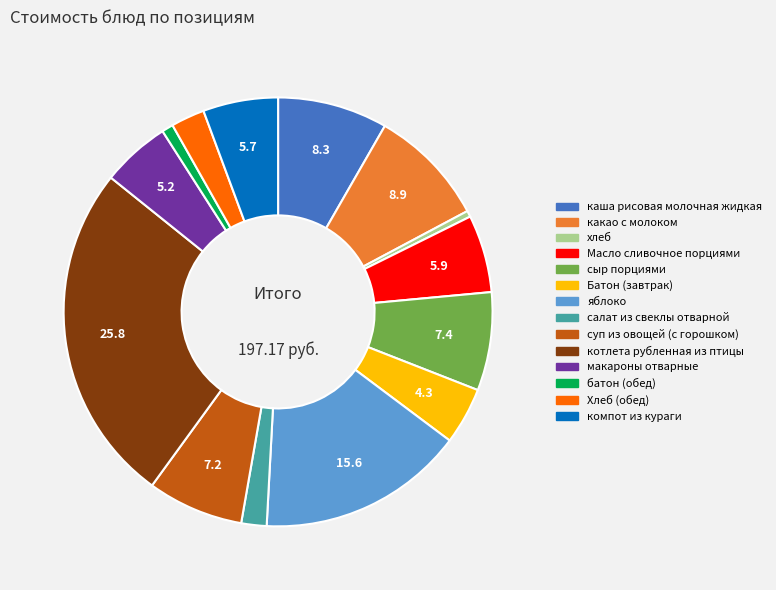

Is the sum of сыр порциями and Масло сливочное порциями greater than half?

No